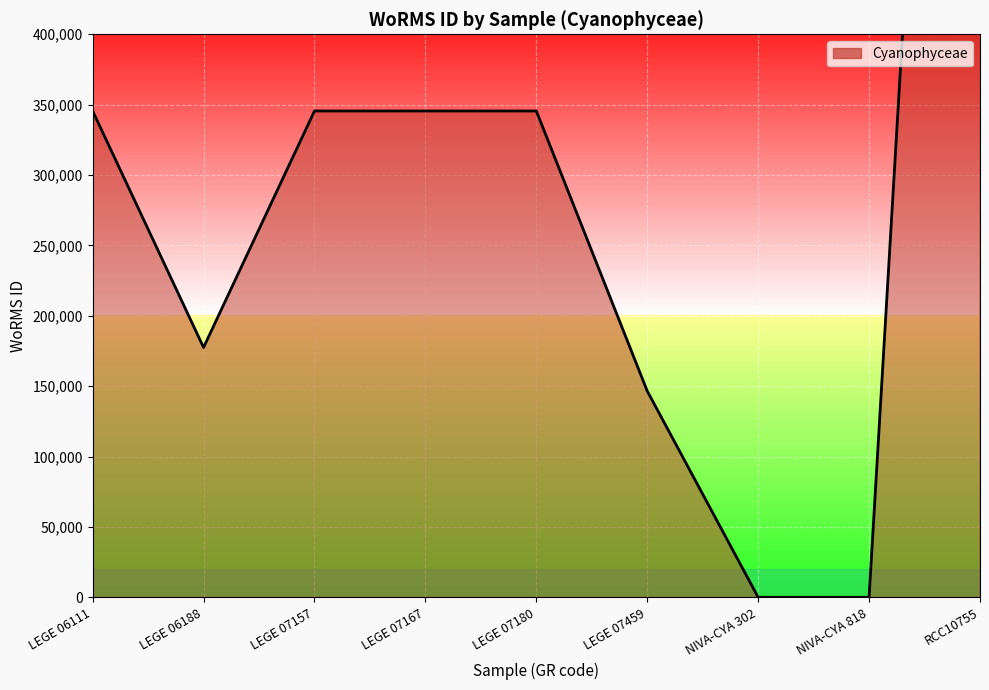

At which category does the chart reach its peak across all series?

RCC10755